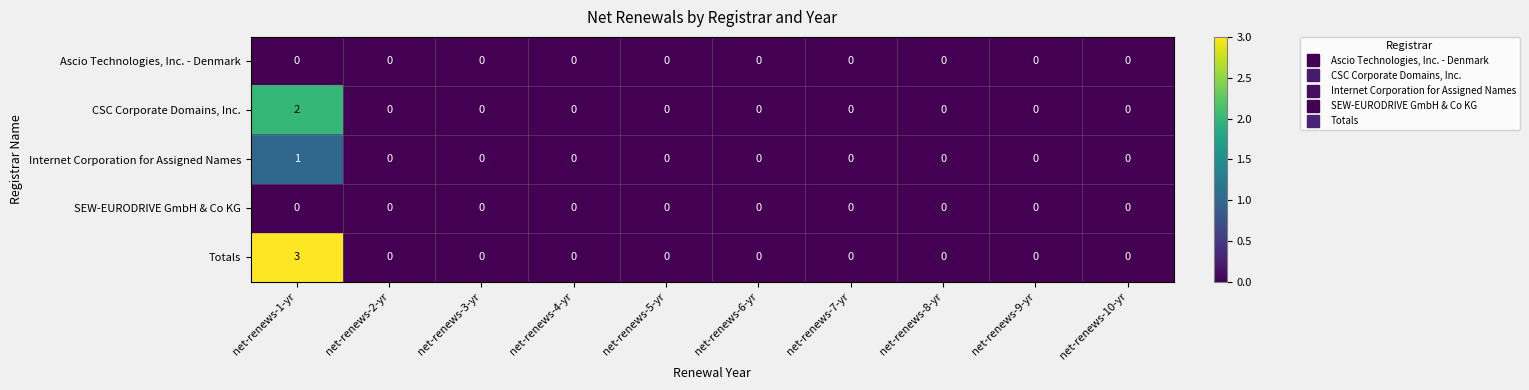

Which series has the widest spread of values?

Totals